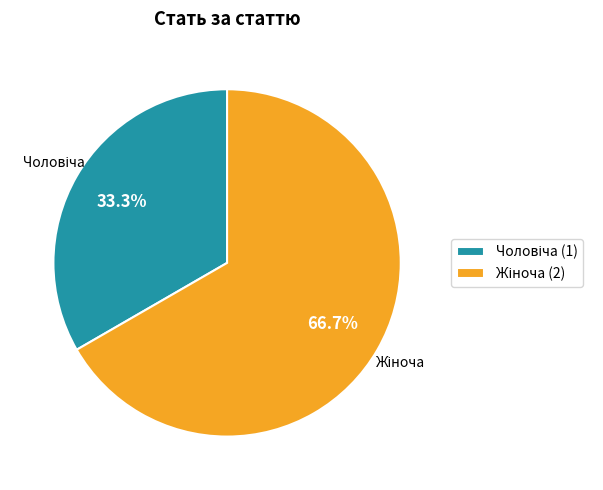

Is there a majority slice in this chart?

Yes